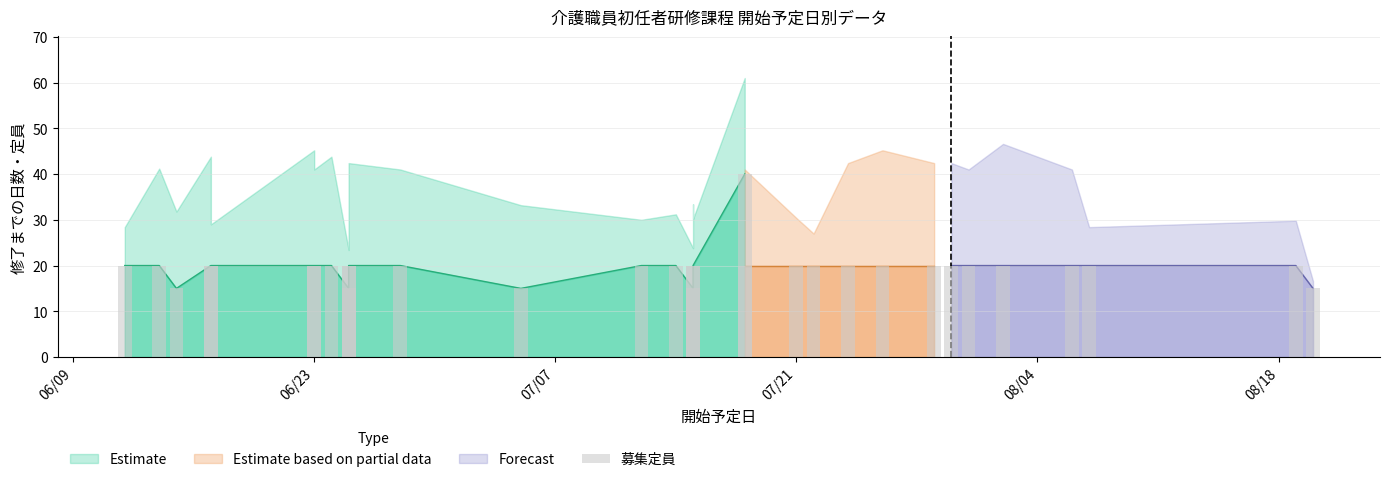

What is the sum of all values?

635